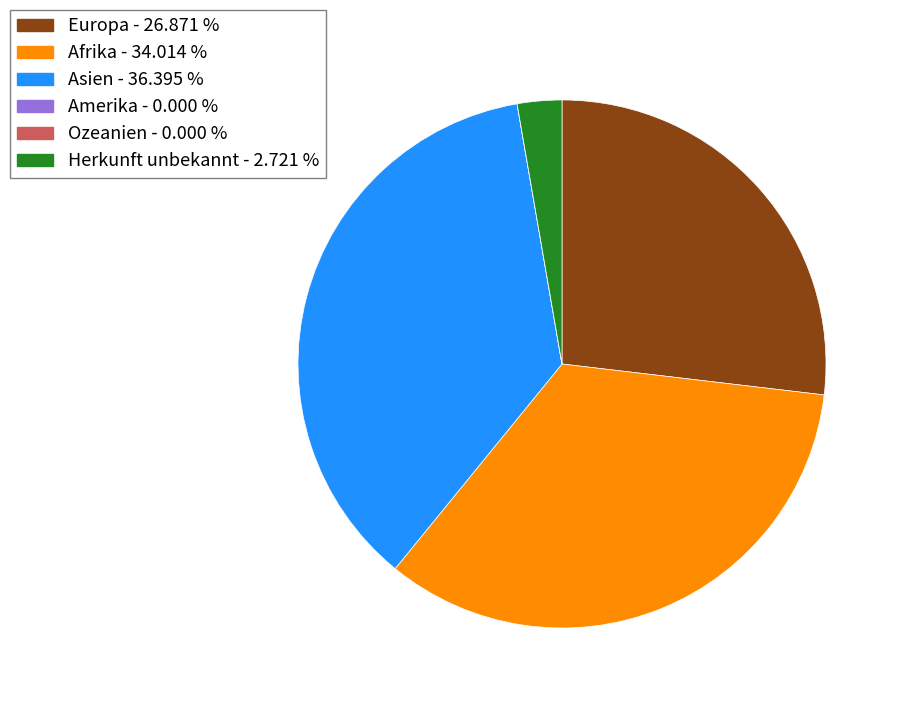

What is the largest slice in the pie chart?

Asien